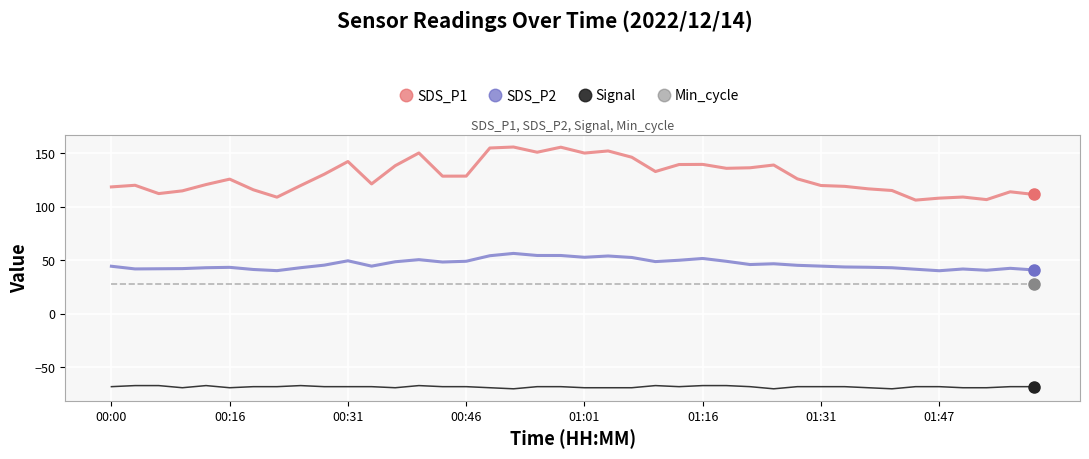

What is the lowest value of the SDS_P2 series?

40.2